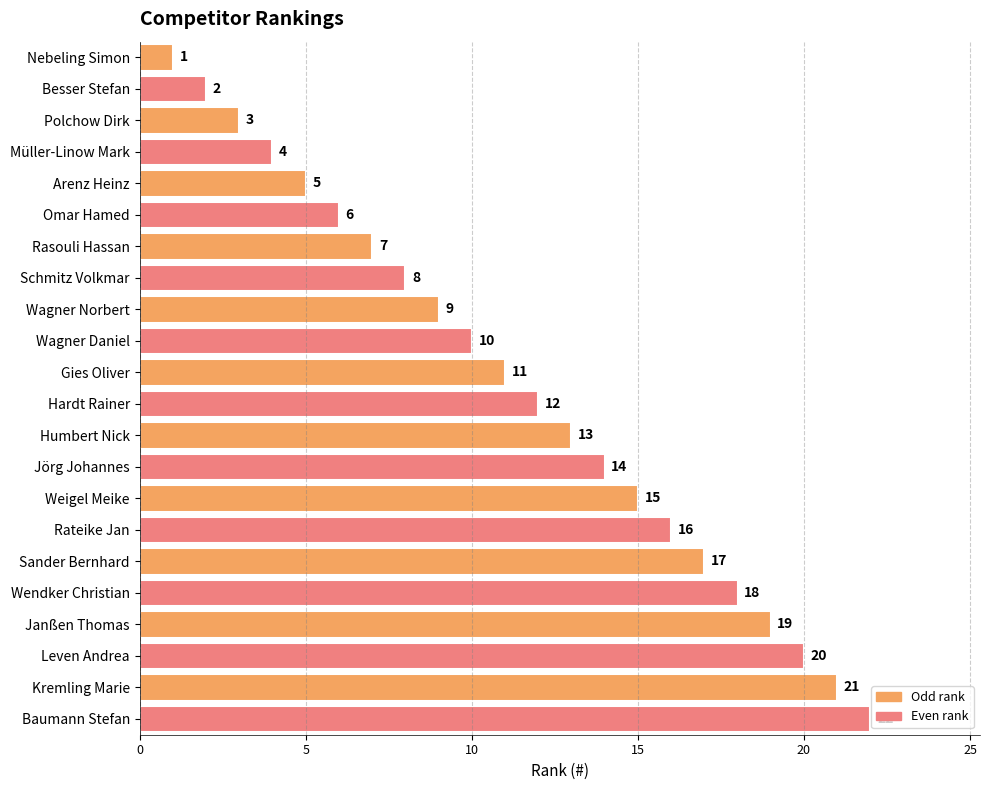

What is the difference between the maximum and second lowest values?

20